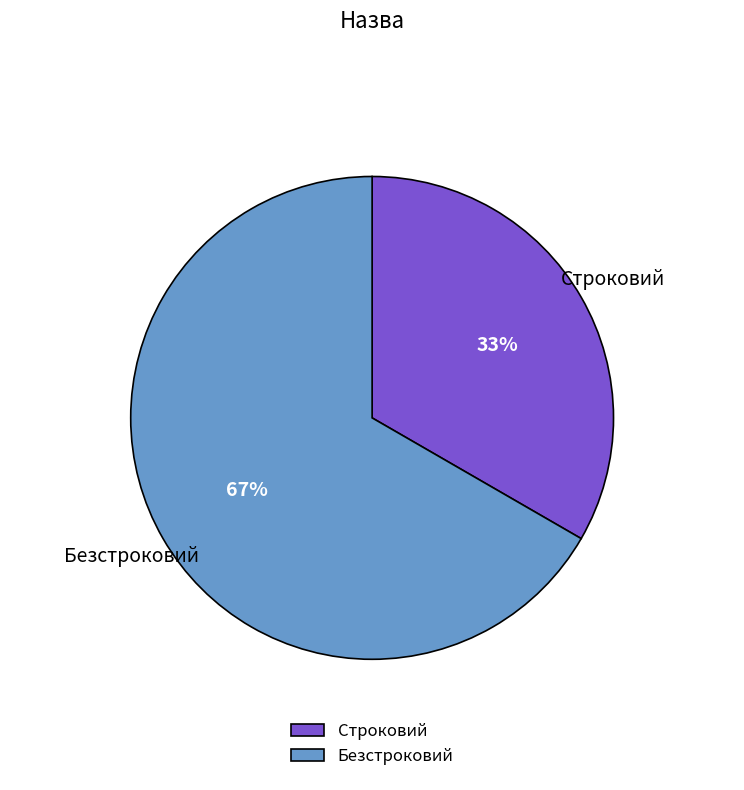

Does Строковий account for over 50% of the chart?

No